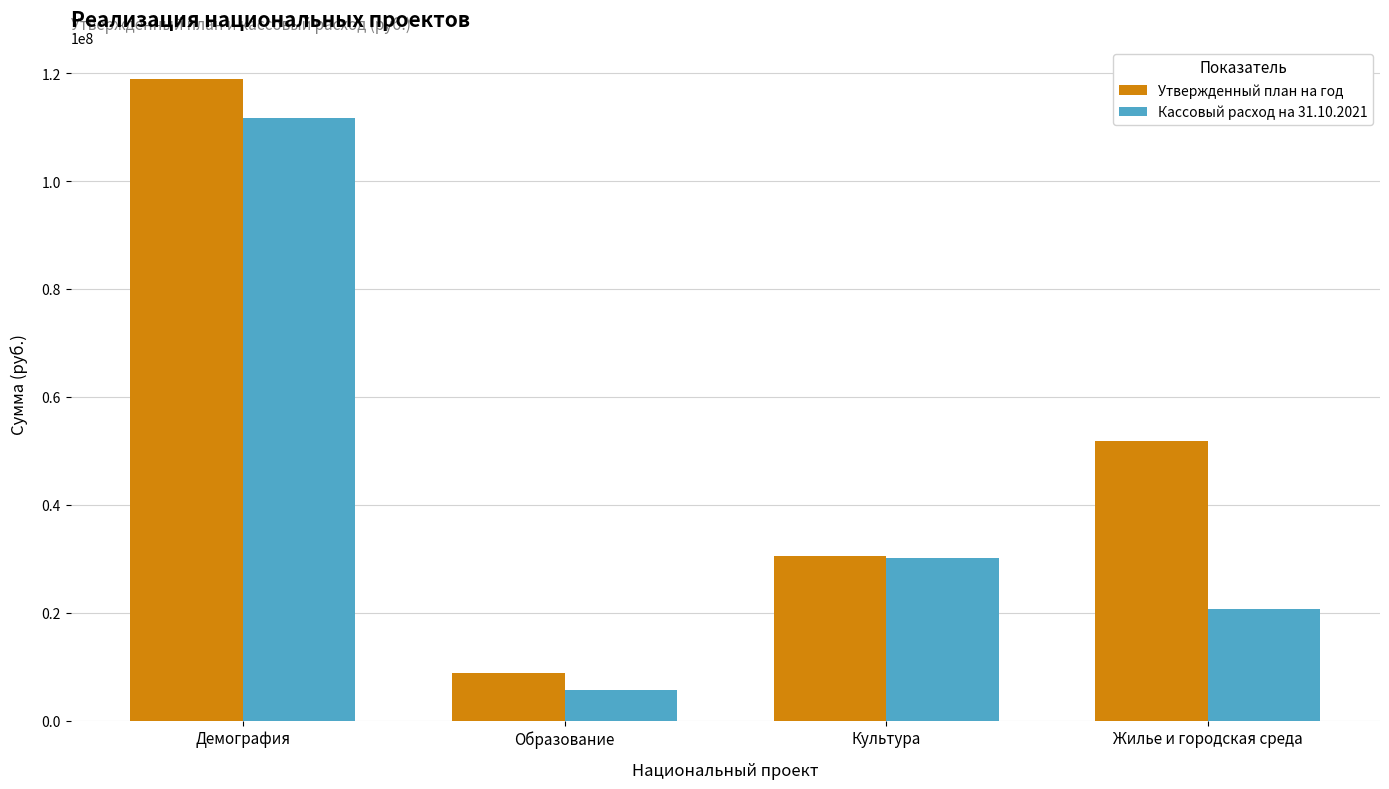

List the series in order of their peak value, highest first.

Утвержденный план на год, Кассовый расход на 31.10.2021